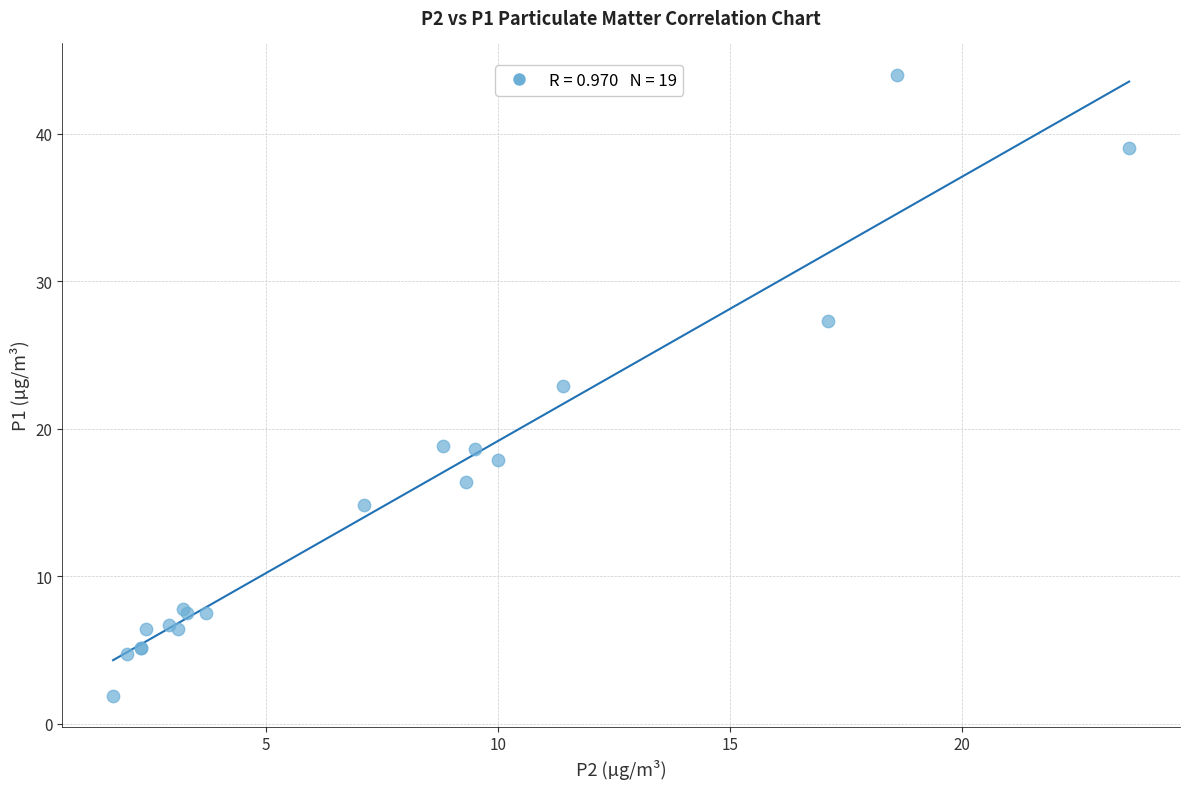

What Y value in the scatter plot is closest to 22?

22.9